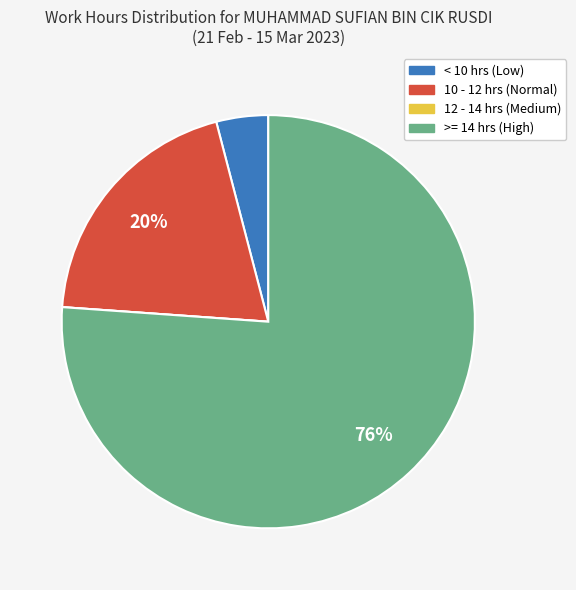

To the nearest percent, what is the difference between the largest and smallest slice percentages?

76%